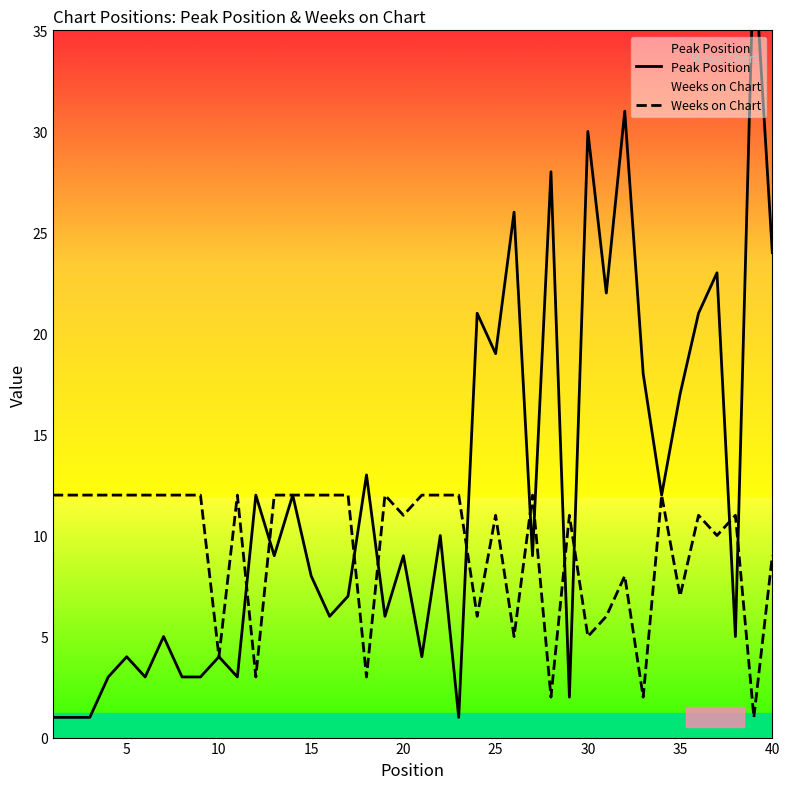

What is the minimum value for Peak Position?

1